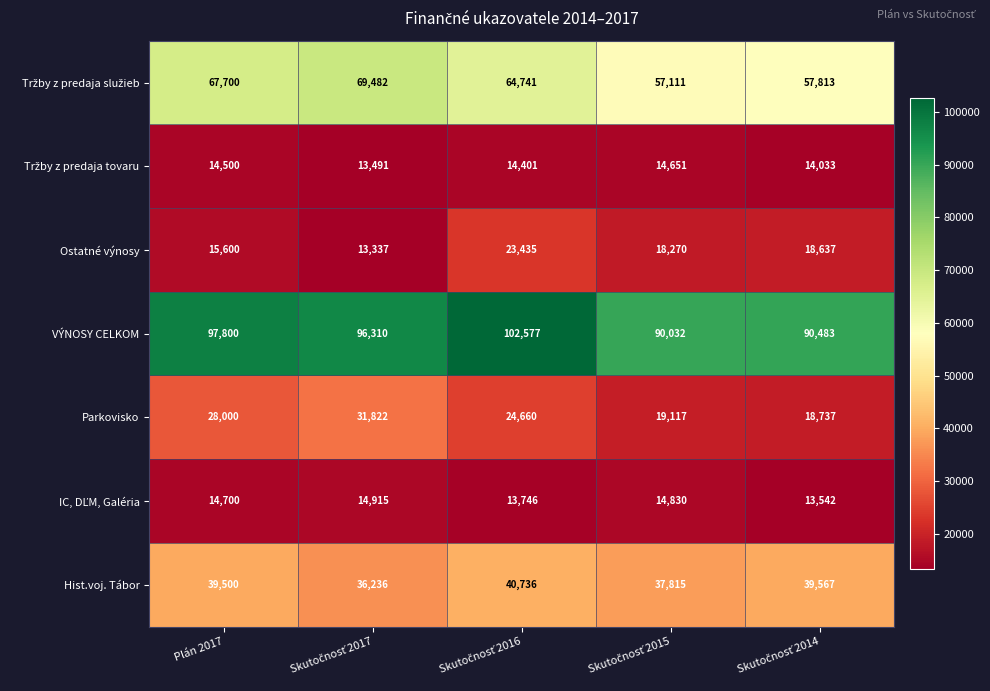

What is the average value of the VÝNOSY CELKOM series?

95440